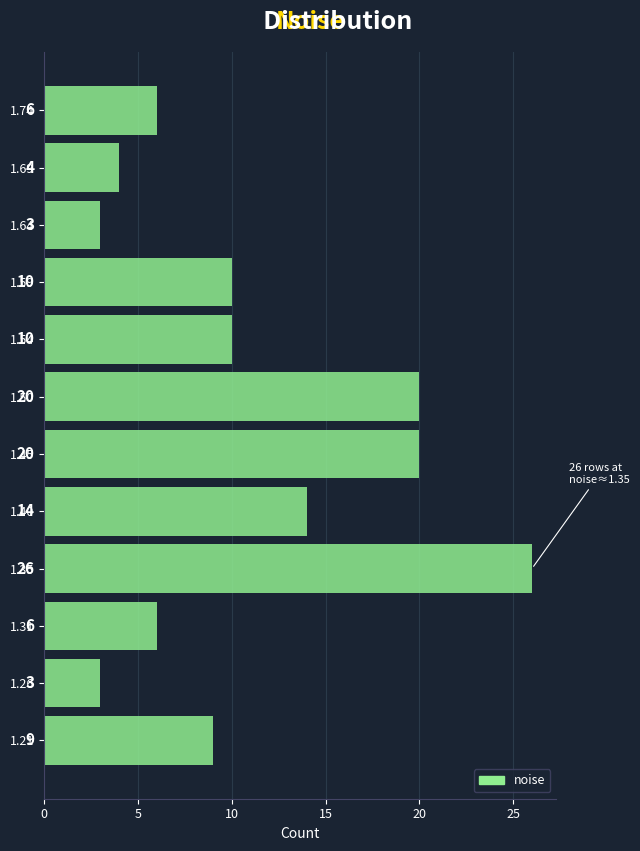

Which range on the y-axis has the longest bar?

1.330 to 1.375